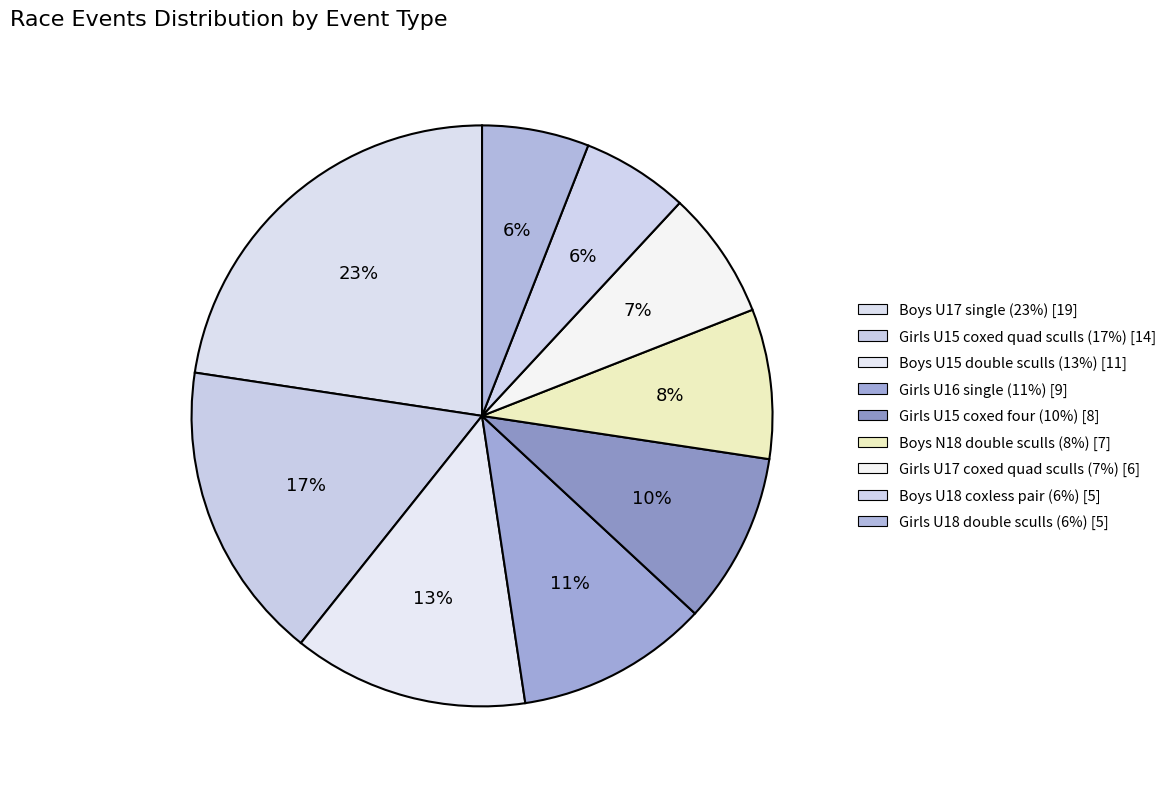

How many segments does this pie chart have?

9